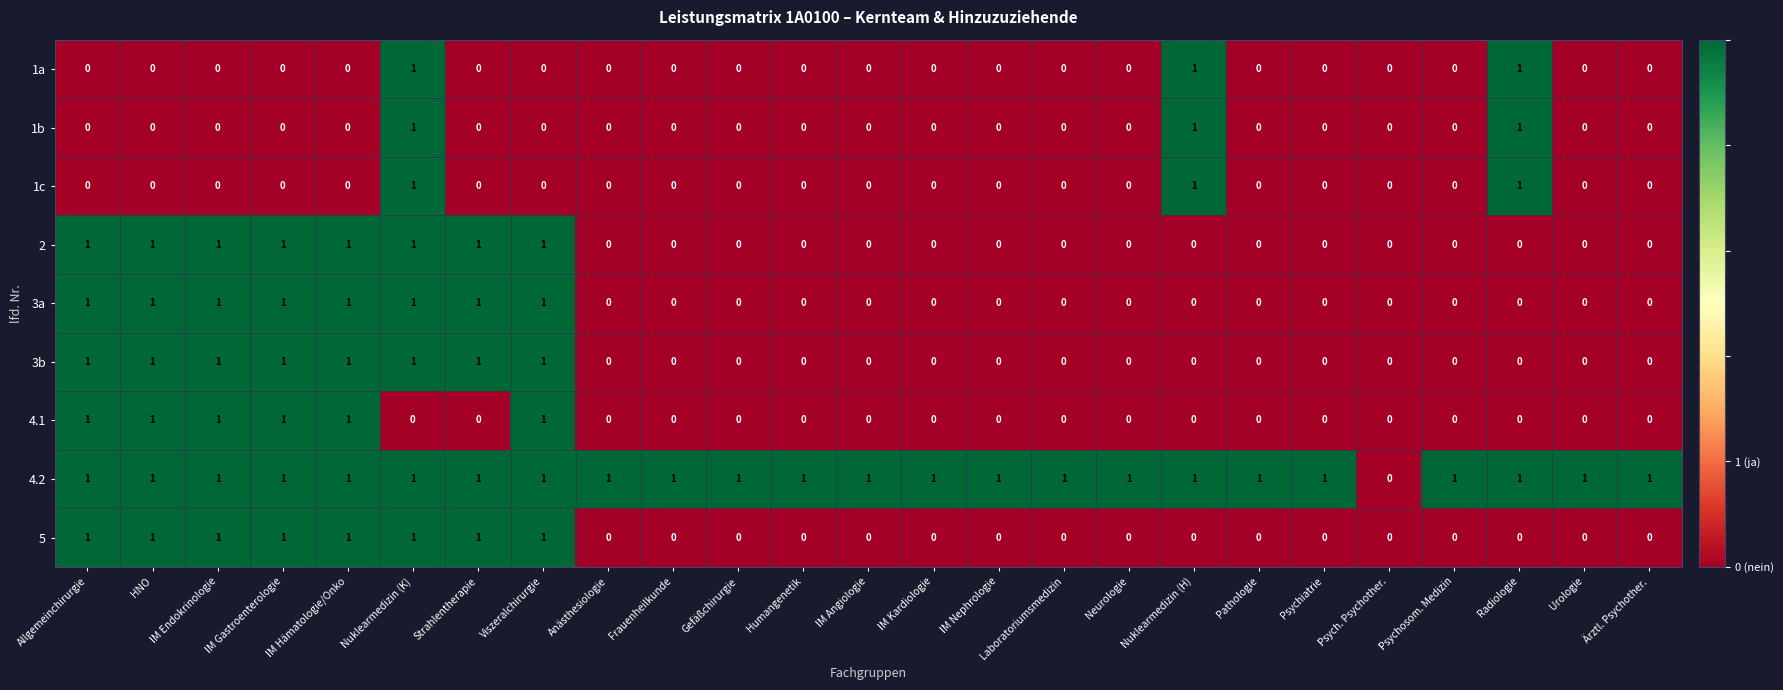

At which category is the sum across all series the highest?

Nuklearmedizin (K)